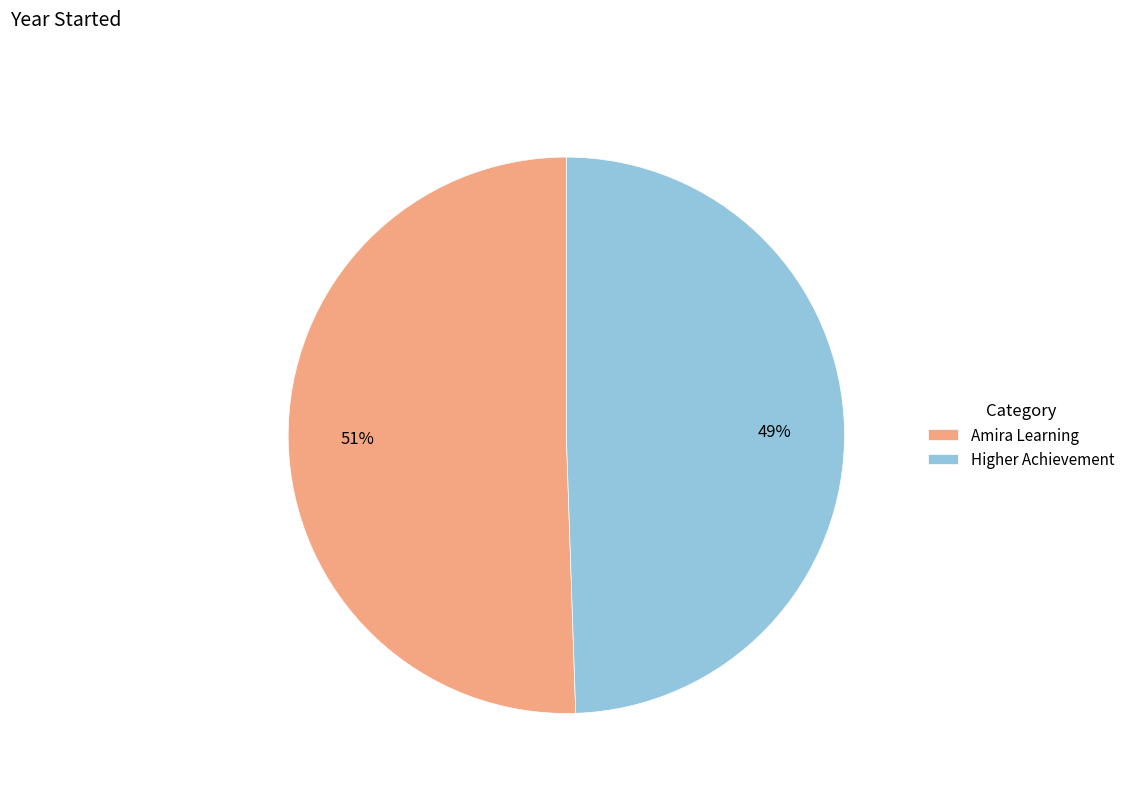

Rank the categories by value from highest to lowest.

Amira Learning, Higher Achievement